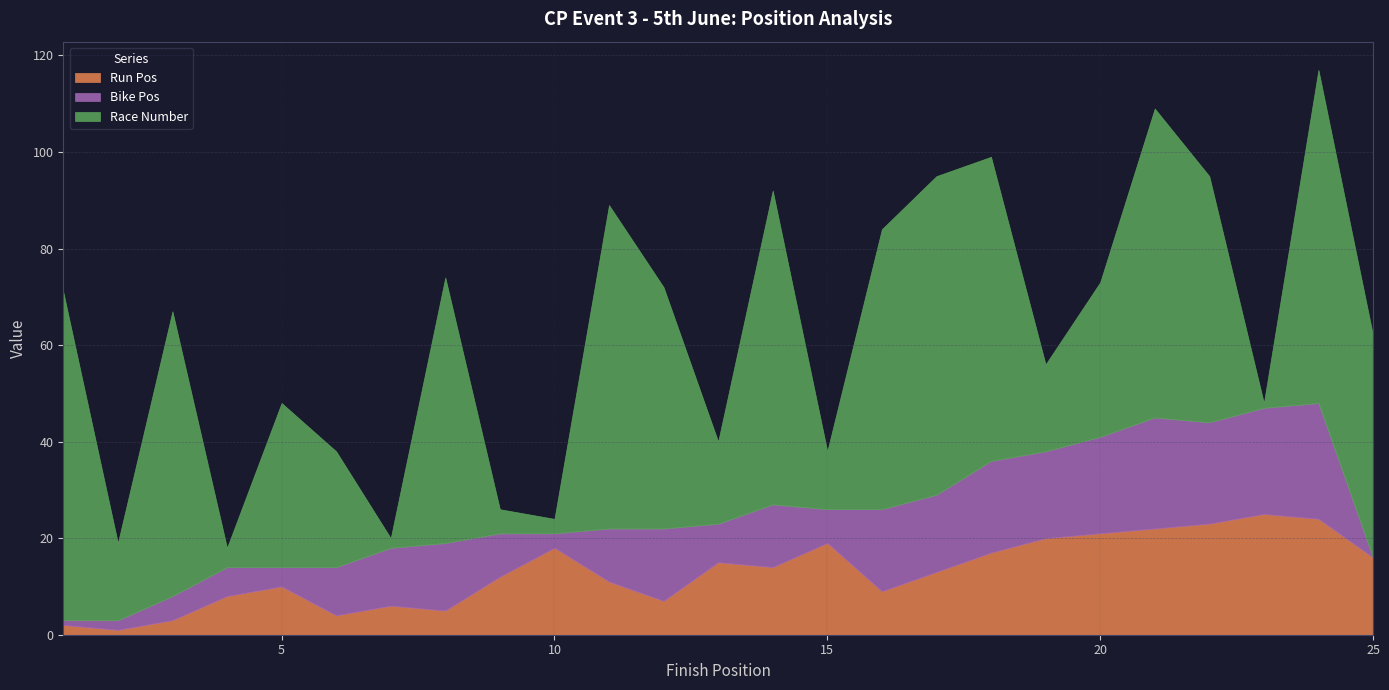

How many lines are shown in the chart?

3